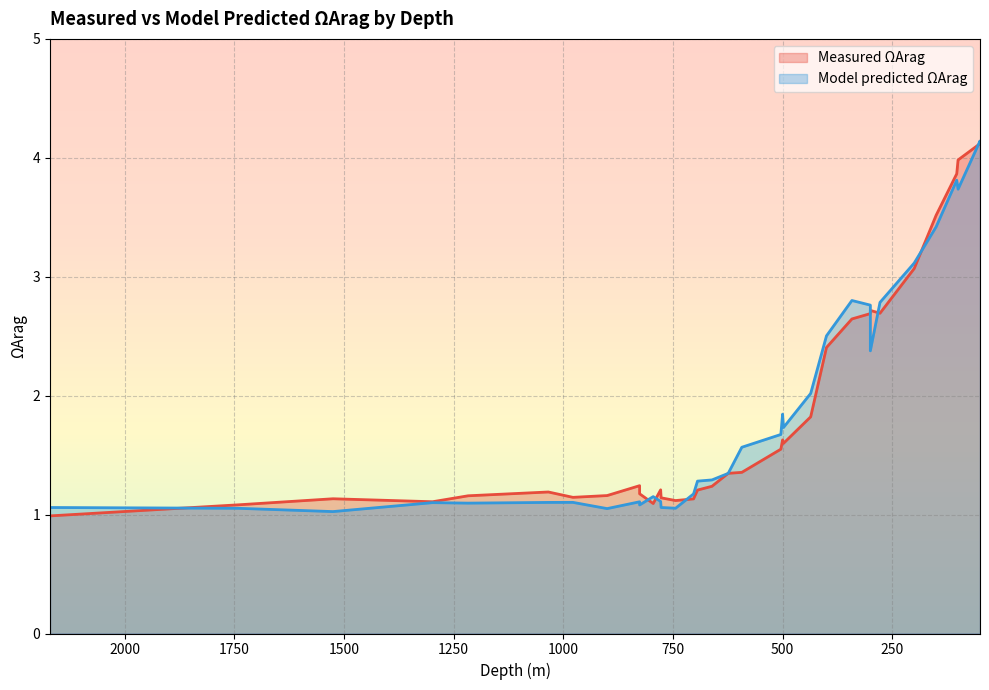

How many interior local peaks does the Measured ΩArag series have?

7